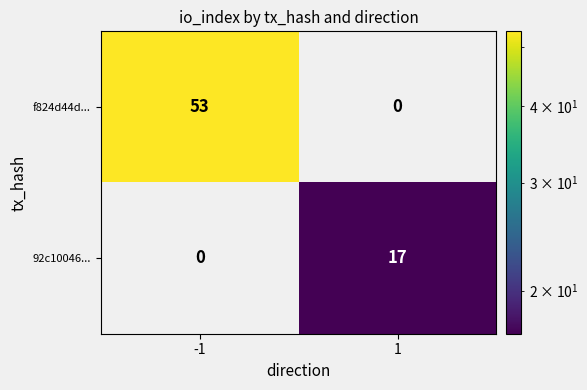

What is the spread (max minus min) of values at -1?

53